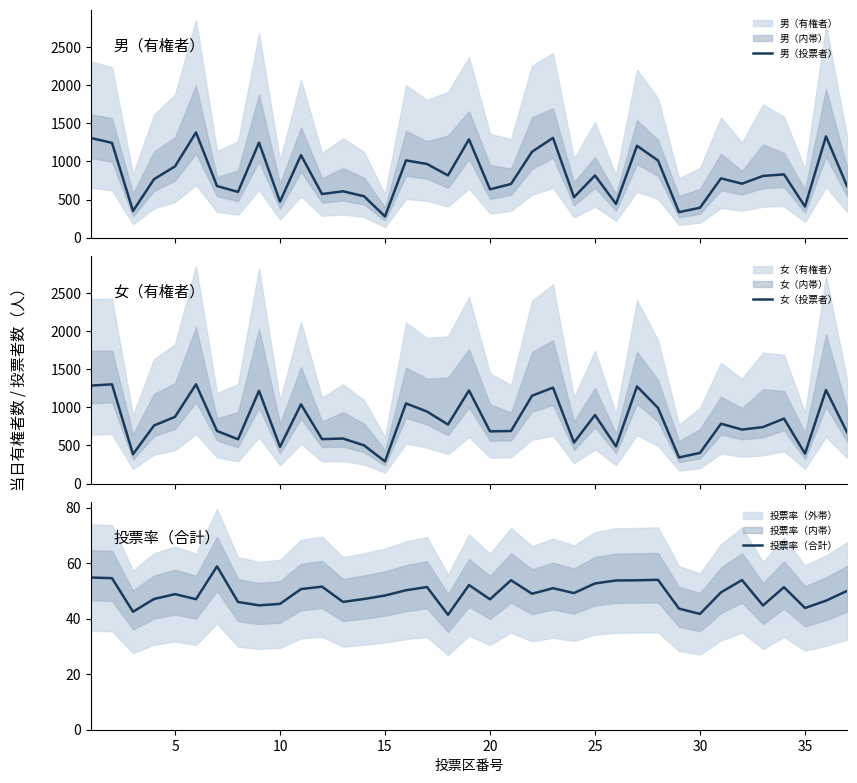

The value of 投票率（合計） at 15 is 82.7. True or false?

False